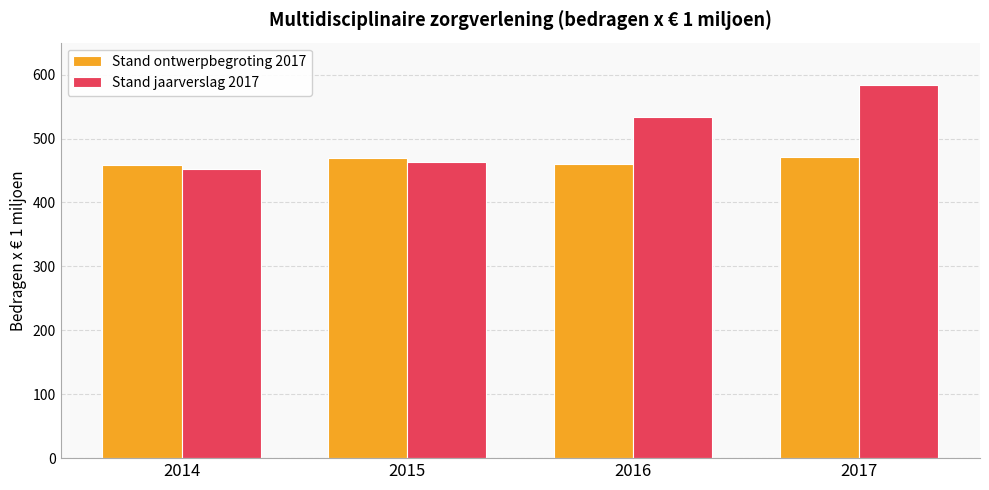

True or false: Stand ontwerpbegroting 2017 has a value of 96.8 at 2017.

False